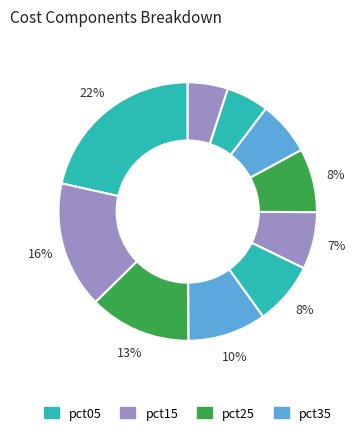

How many slices are in this pie chart?

10